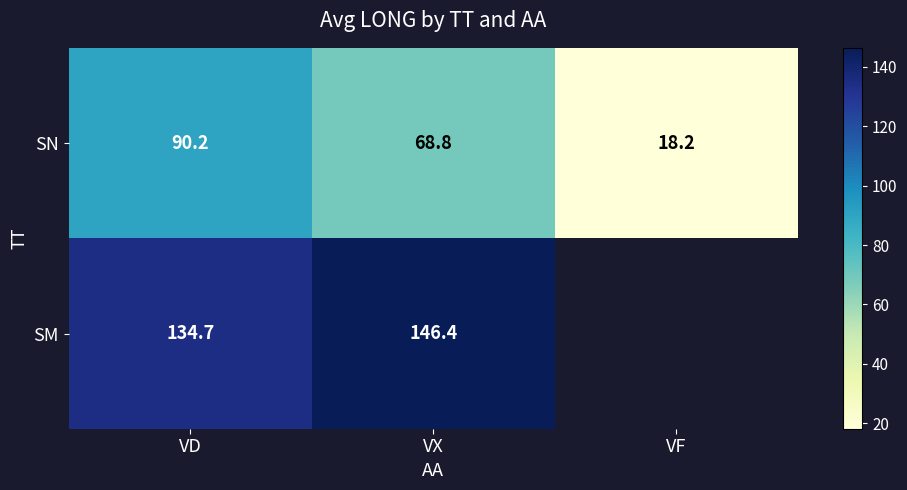

Between VF and VD, which is larger?

VD